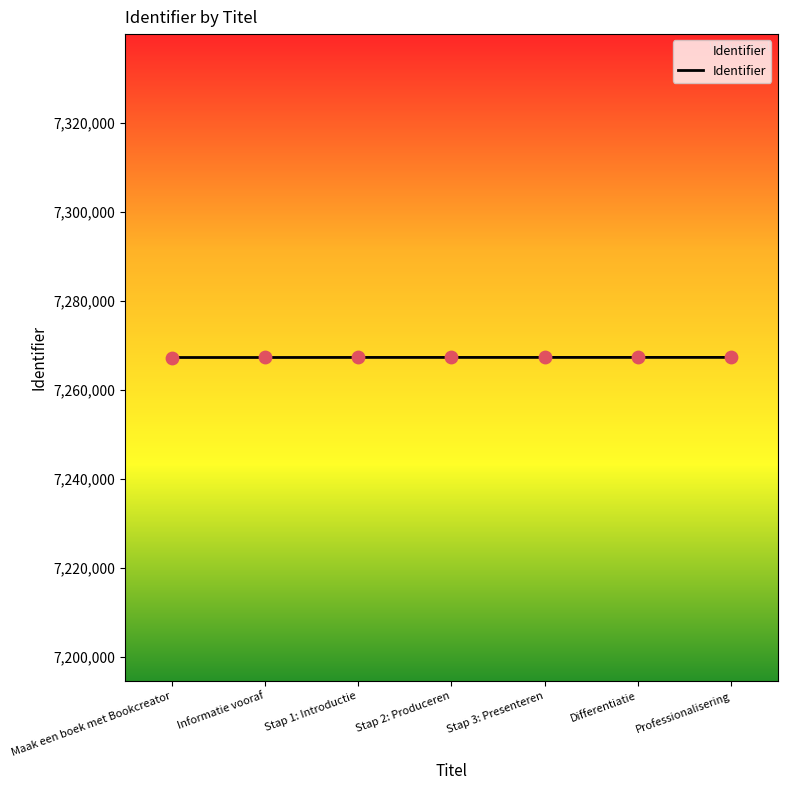

What is the change in value from Stap 1: Introductie to Stap 3: Presenteren?

+4